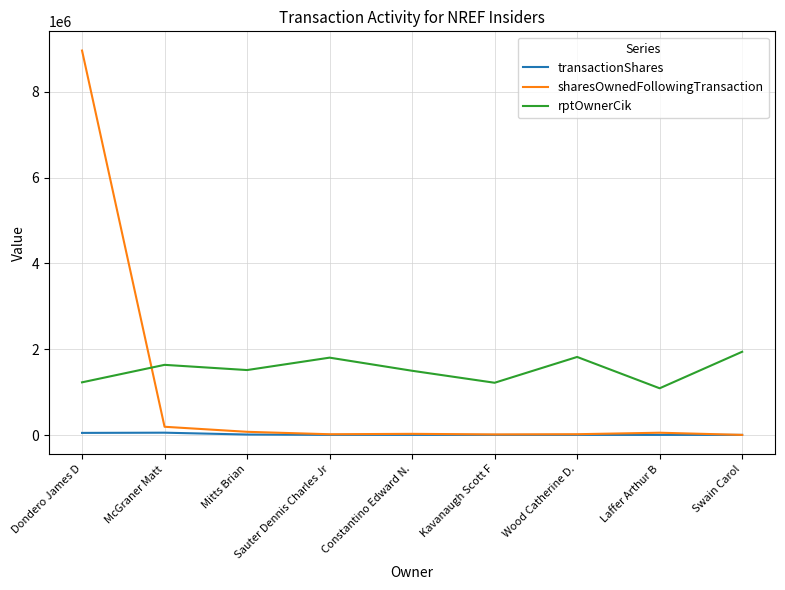

What is the minimum value for rptOwnerCik?

1090307